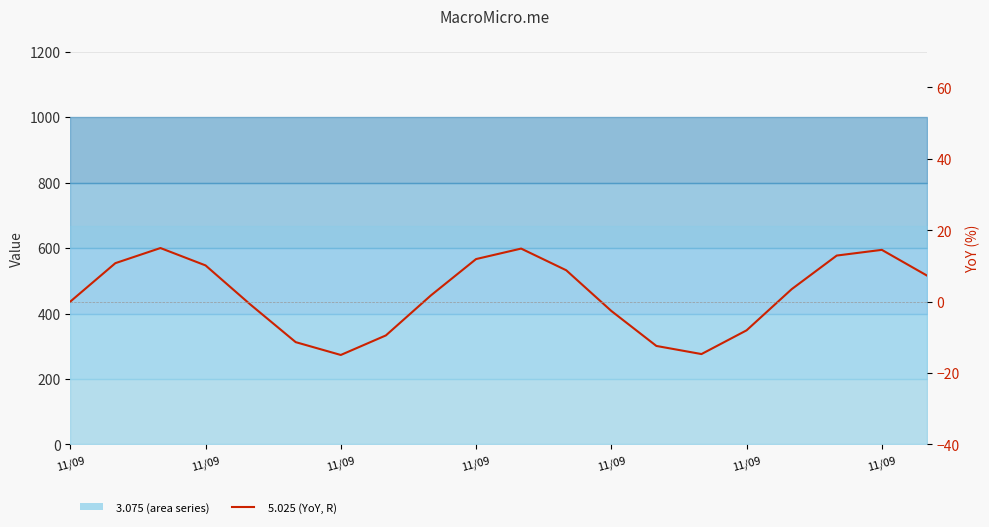

How many values are below zero?

8